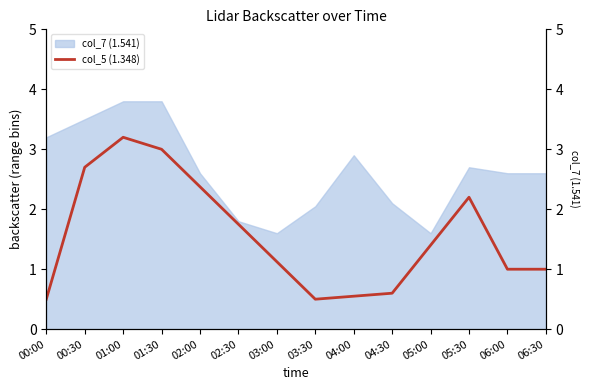

True or false: the data shows 1.8 at 02:30.

True